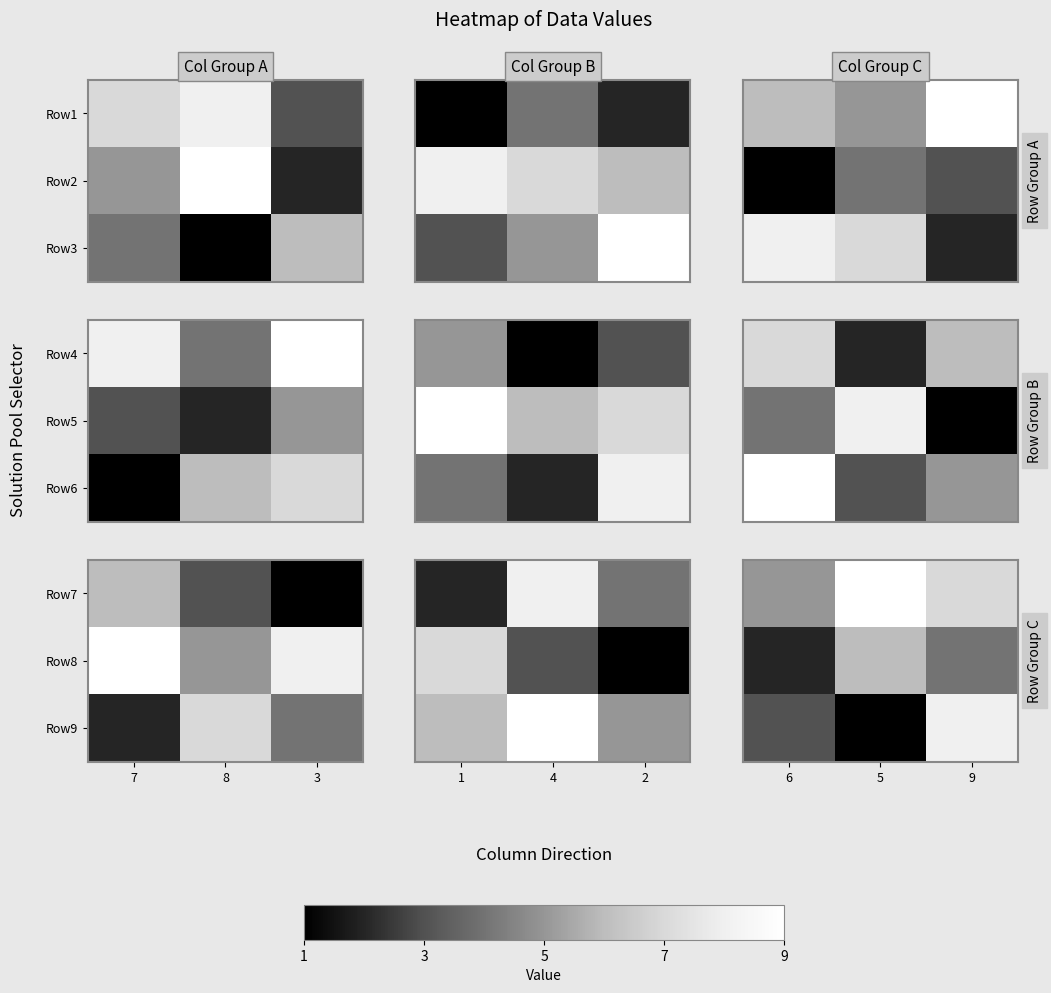

How many series are shown in this chart?

3